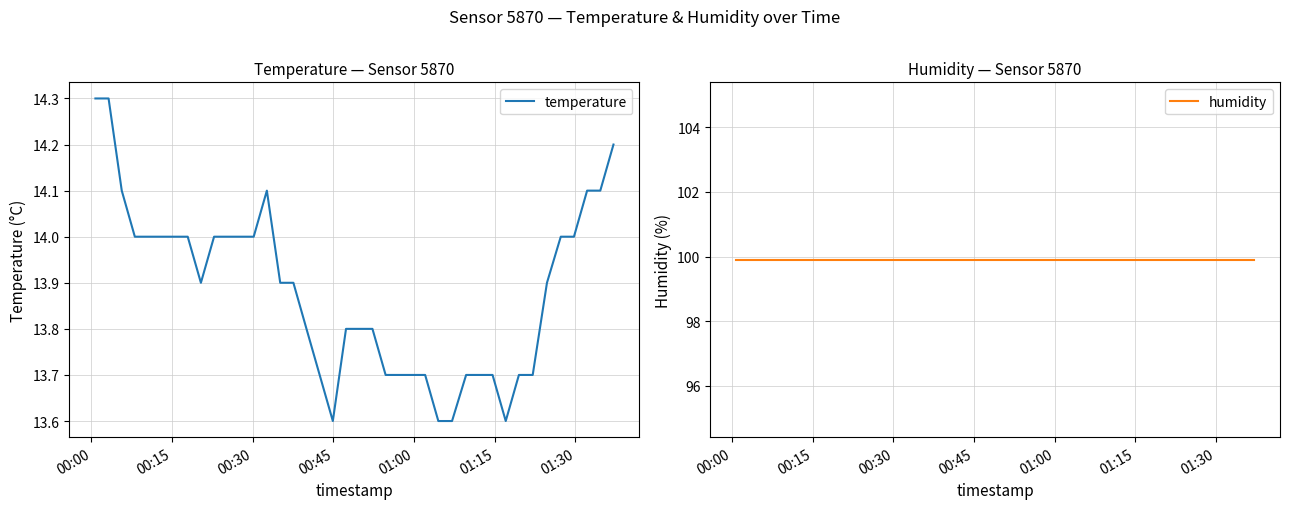

How many categories are shown in the chart?

40